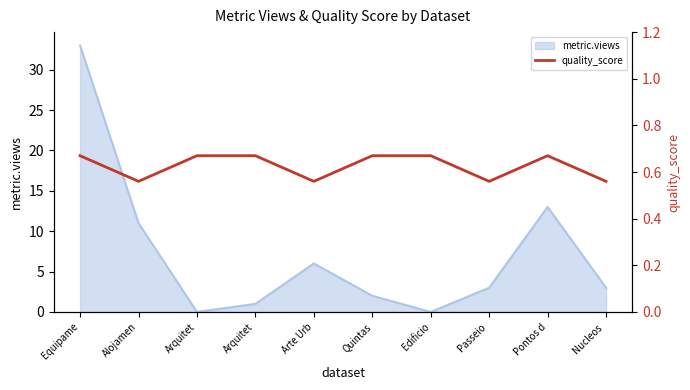

Read the value at Arquitet.

0.7